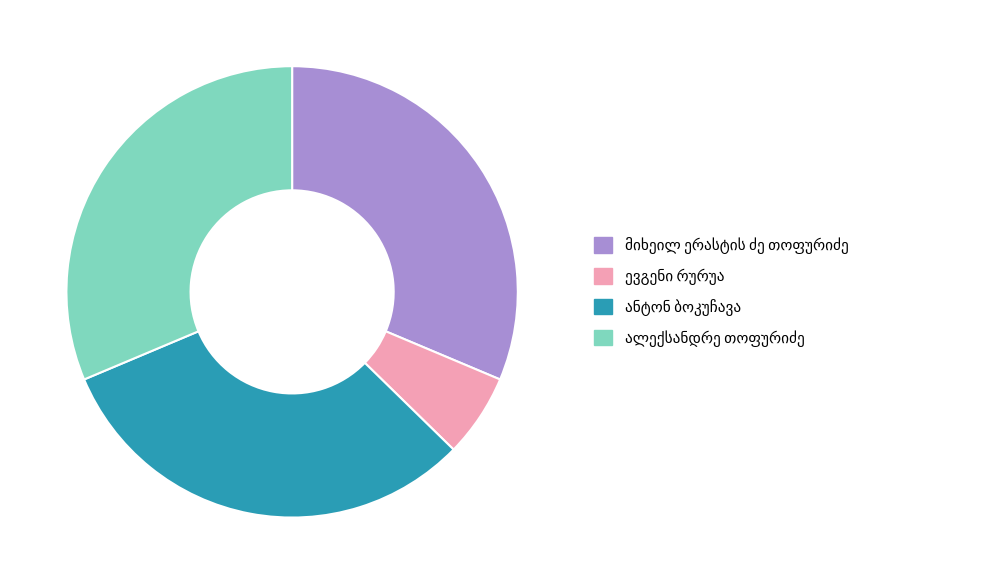

Is there a majority slice in this chart?

No